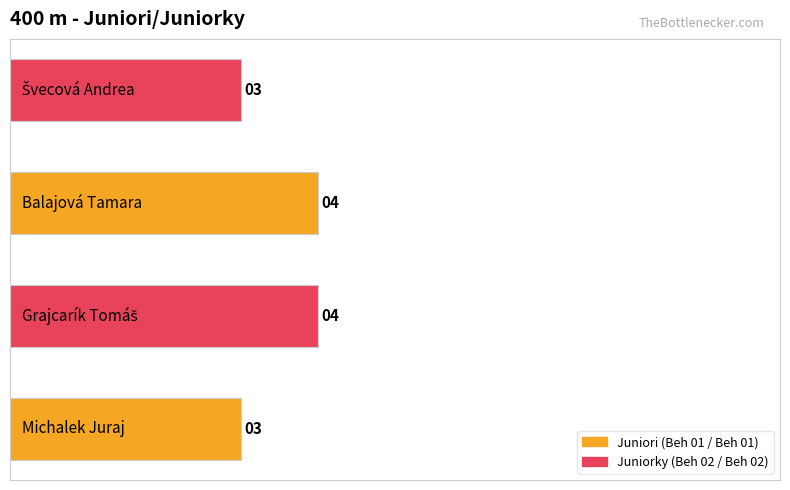

What is the smallest value displayed?

3